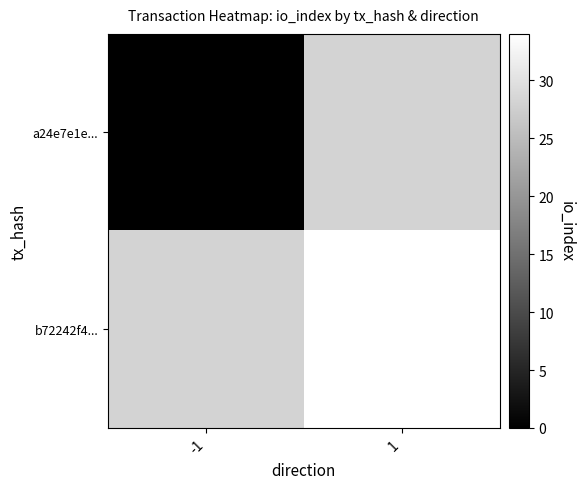

The value of b72242f4... at 1 is 61.1. True or false?

False